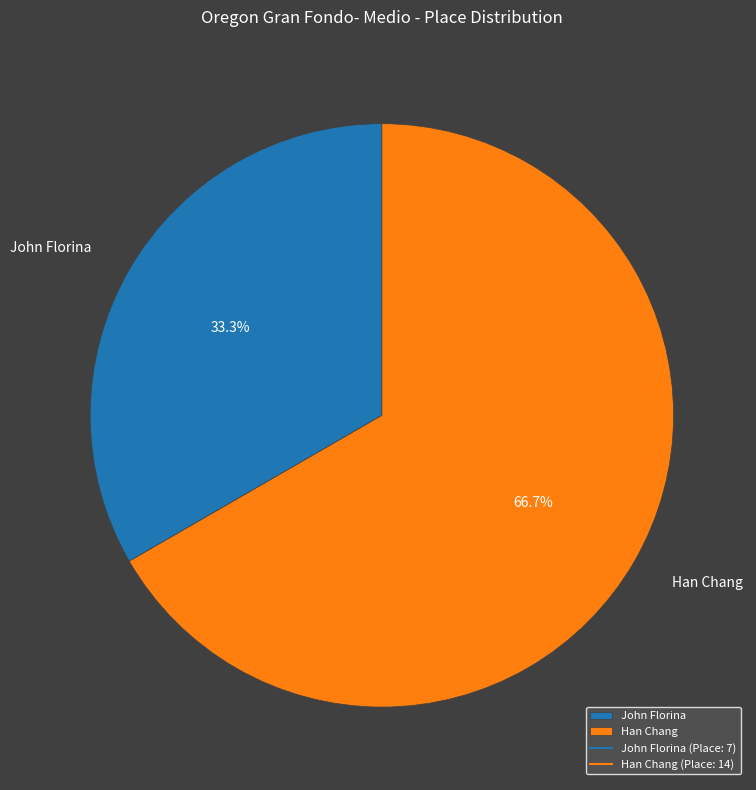

To the nearest percent, what is the difference between the largest and smallest slice percentages?

33%